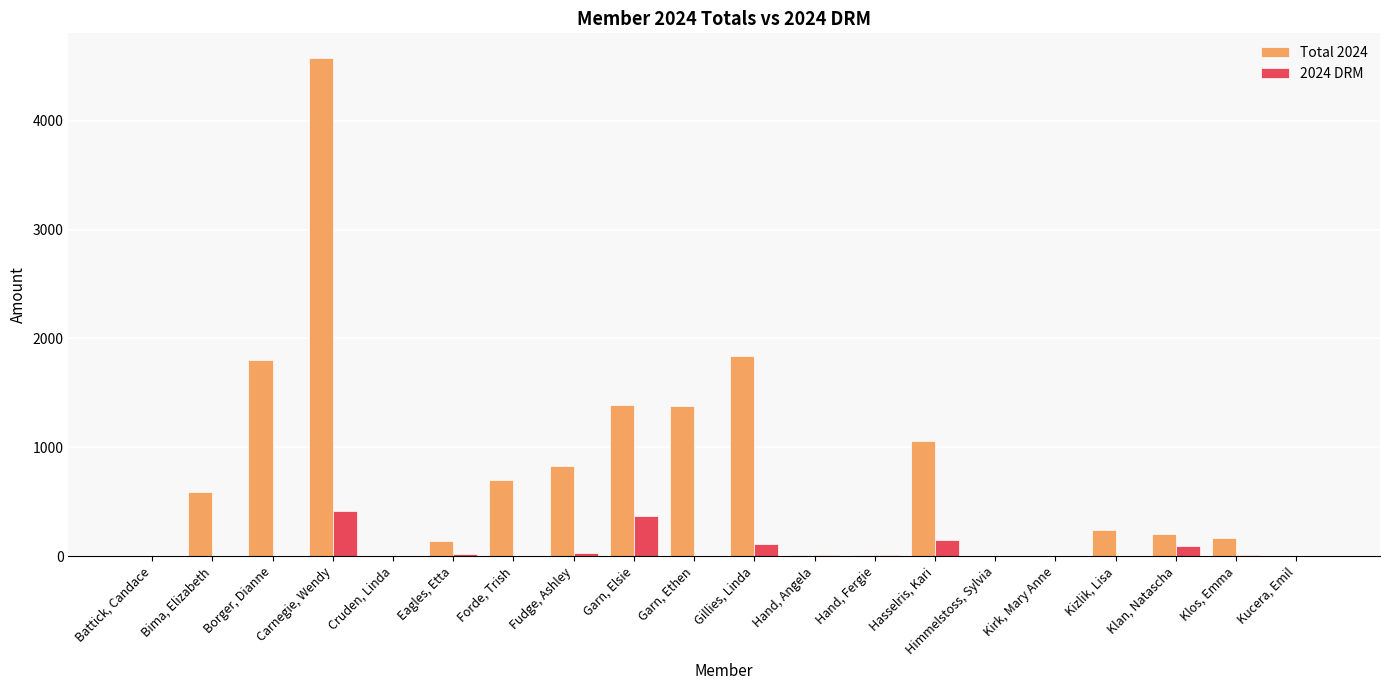

Are the bars grouped side by side (vs. stacked)?

Yes